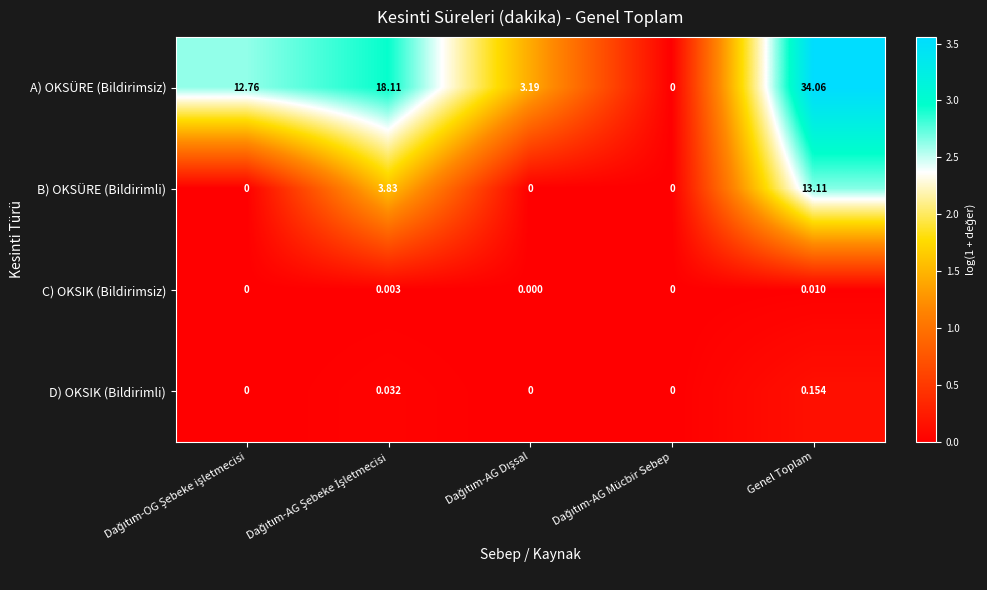

Rank the series by their maximum value, from highest to lowest.

A) OKSÜRE (Bildirimsiz), B) OKSÜRE (Bildirimli), D) OKSIK (Bildirimli), C) OKSIK (Bildirimsiz)